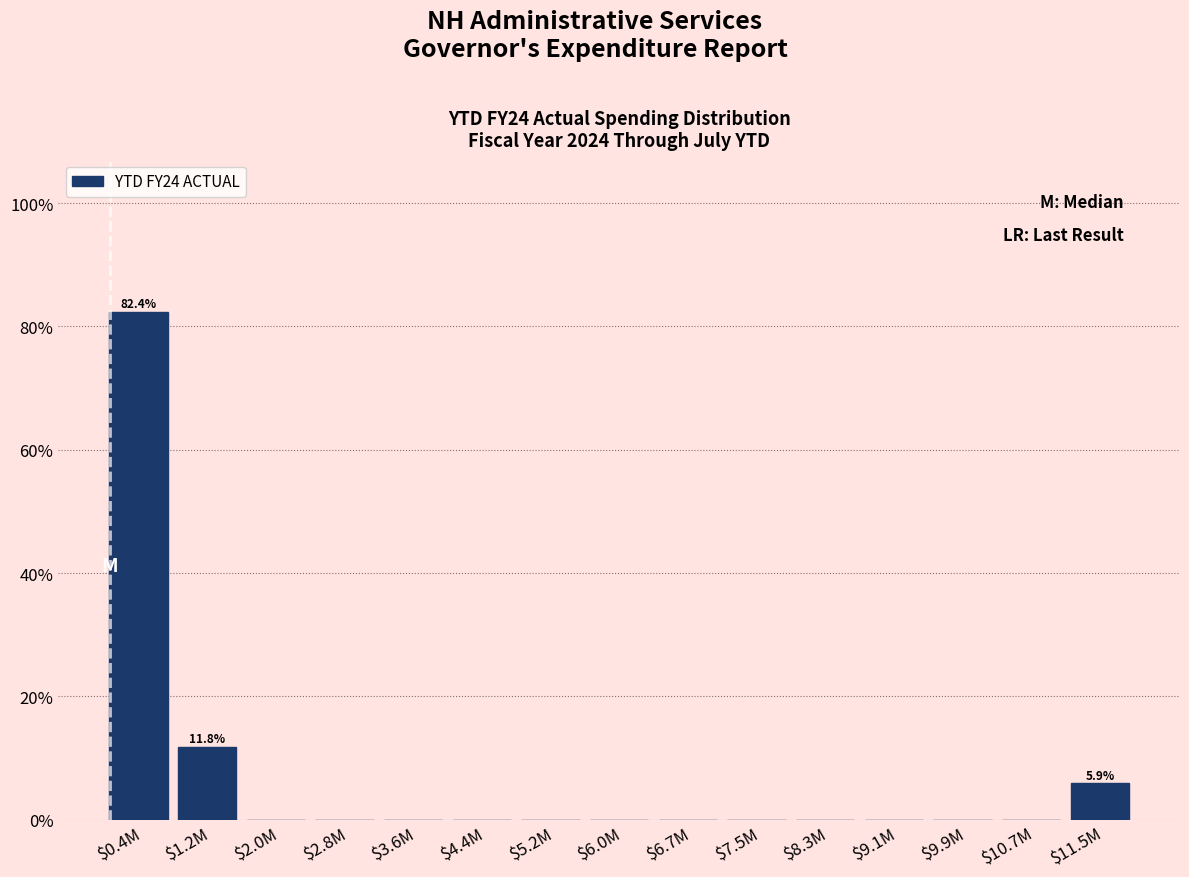

Which category has the highest value across all series?

$0.4M